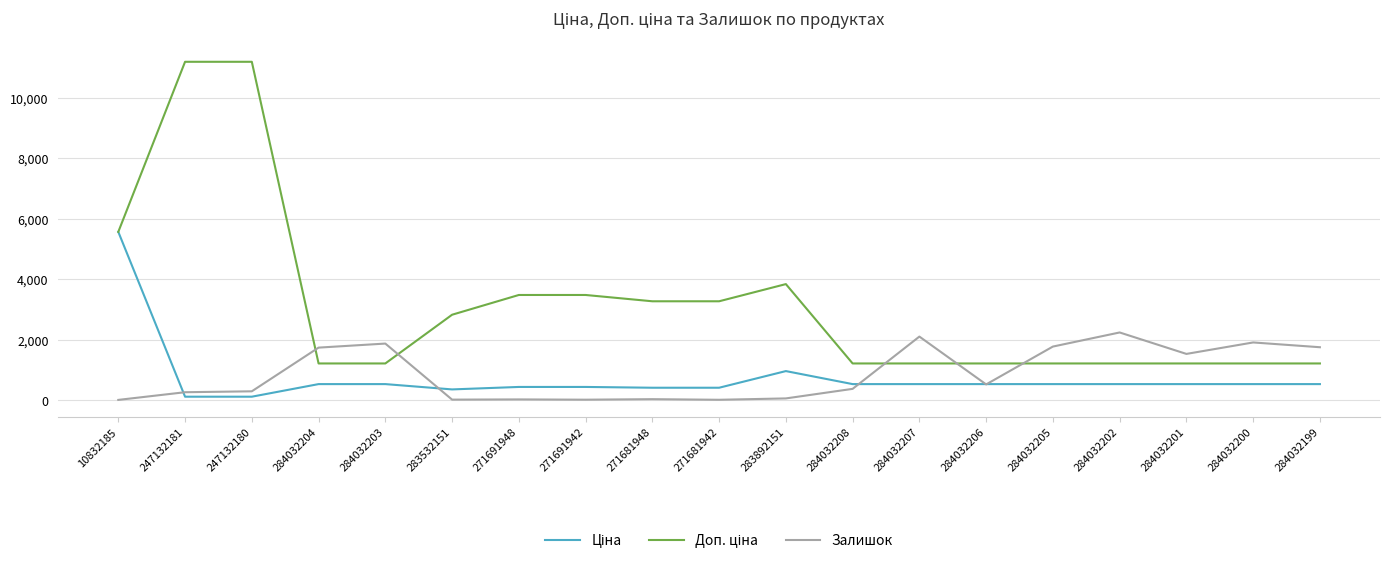

What is the spread (max minus min) of values at 284032202?

1706.8